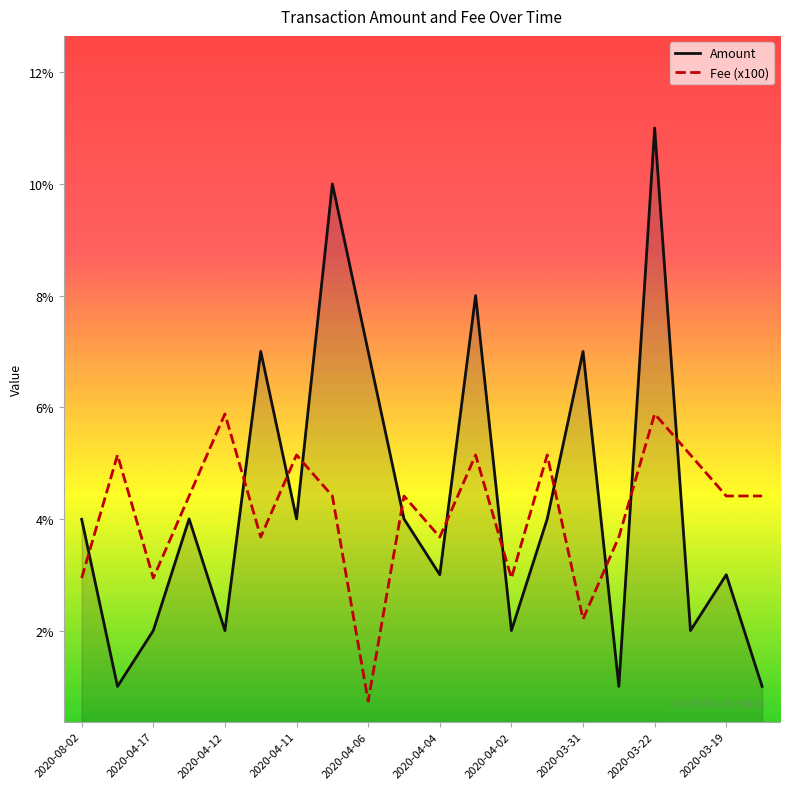

Which series has the widest spread of values?

Amount